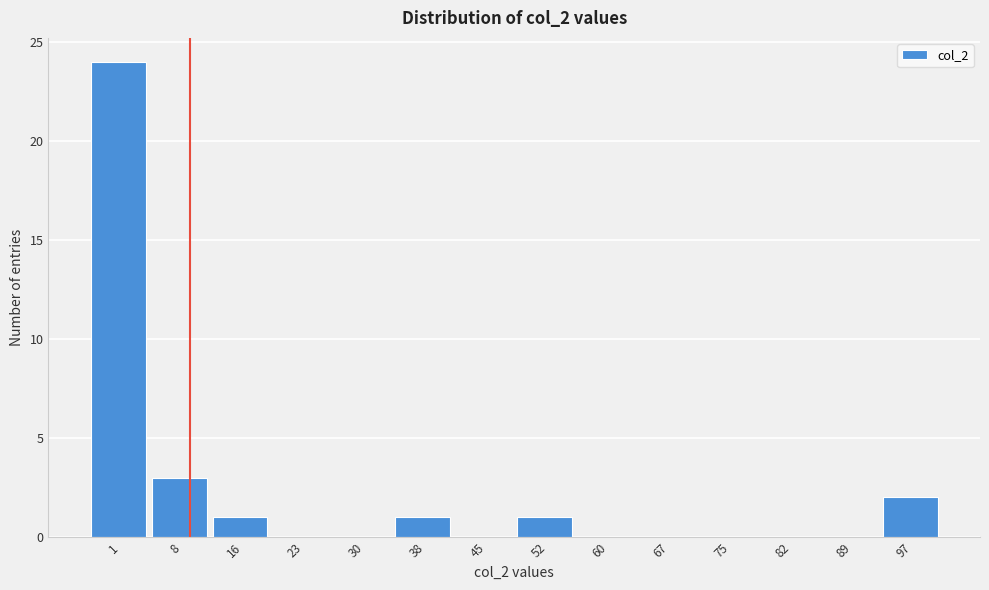

Reading left to right, extract all data points from this chart.

1=24	8=3	16=1	23=0	30=0	38=1	45=0	52=1	60=0	67=0	75=0	82=0	89=0	97=2